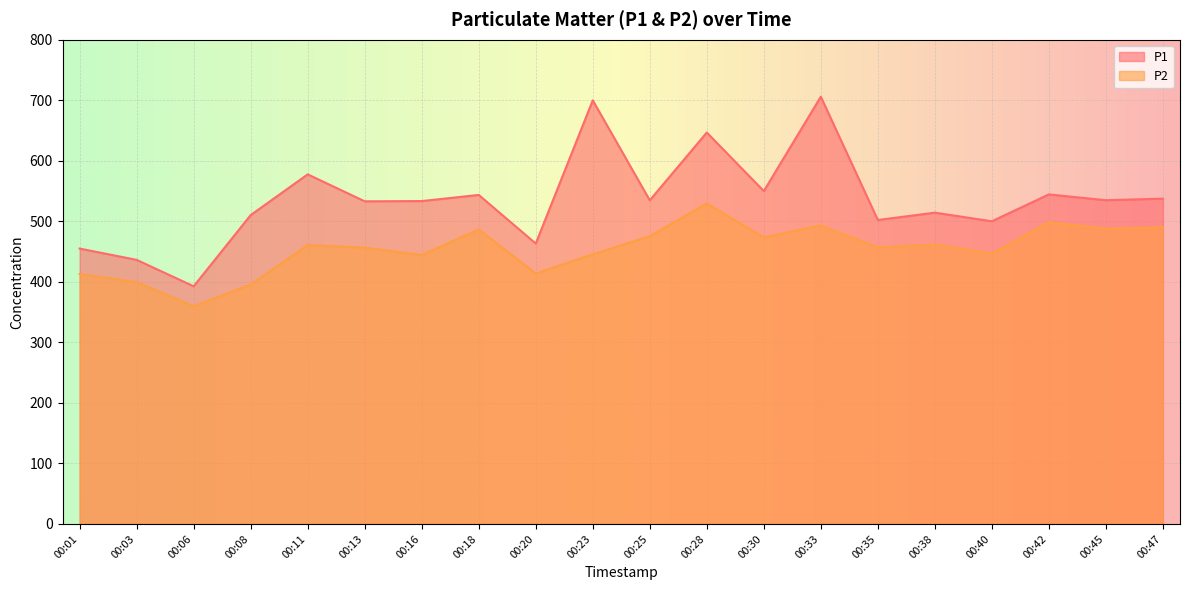

Which series has the largest range (max minus min)?

P1